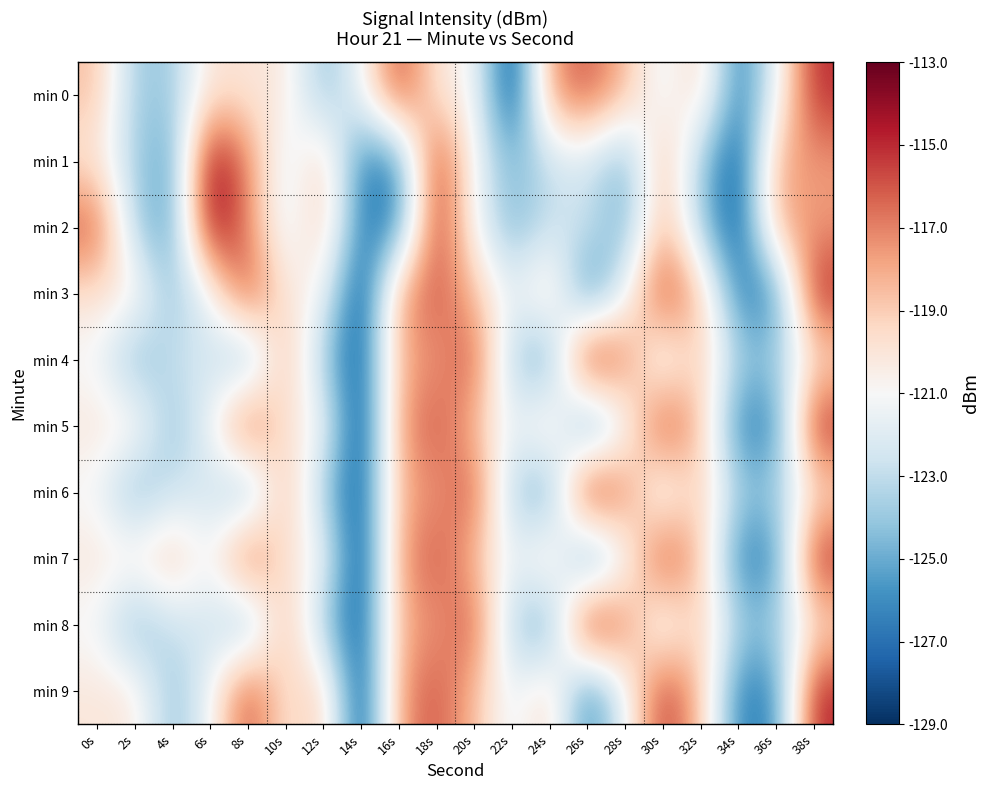

Which category has the lowest value across all series?

22s